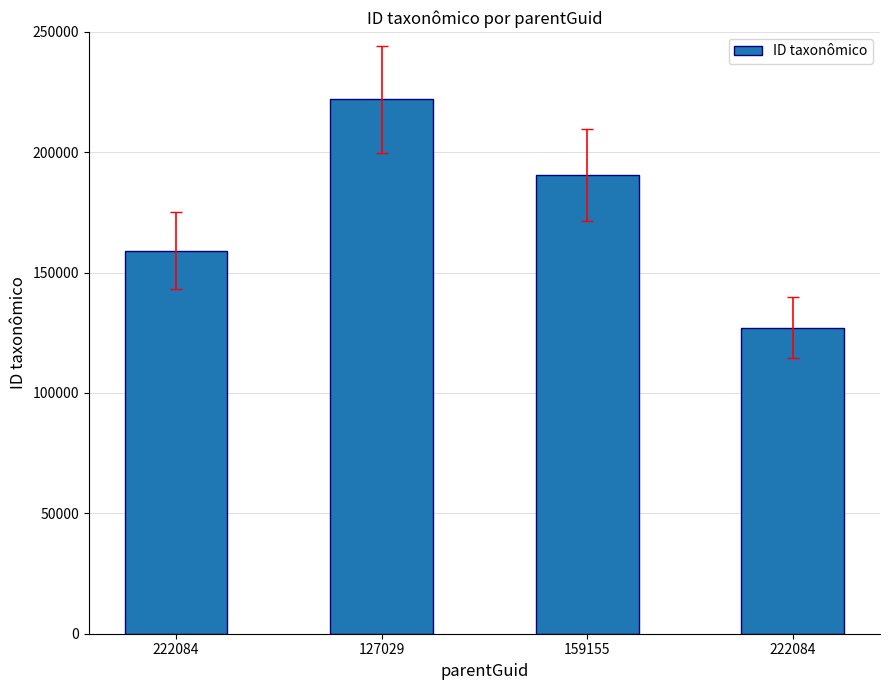

Between 127029 and 222084, which is larger?

127029